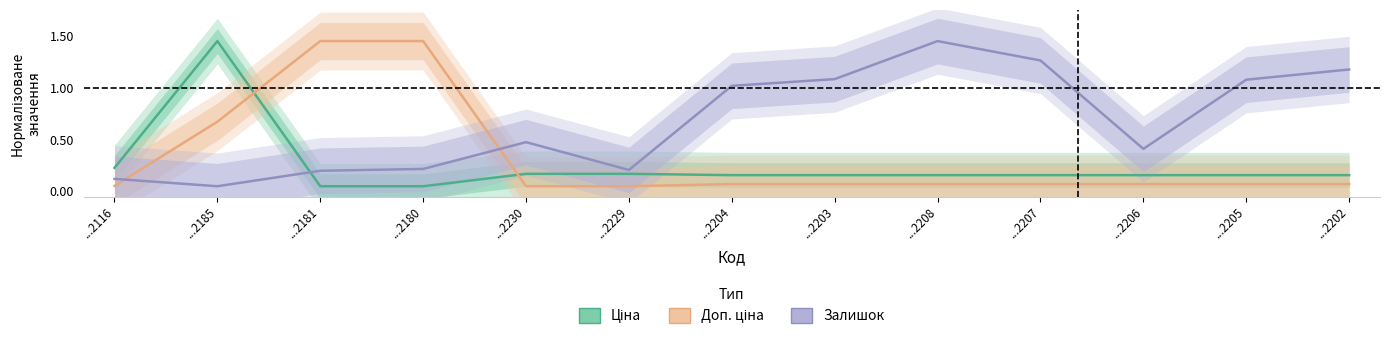

How many interior local valleys does the Залишок series have?

3